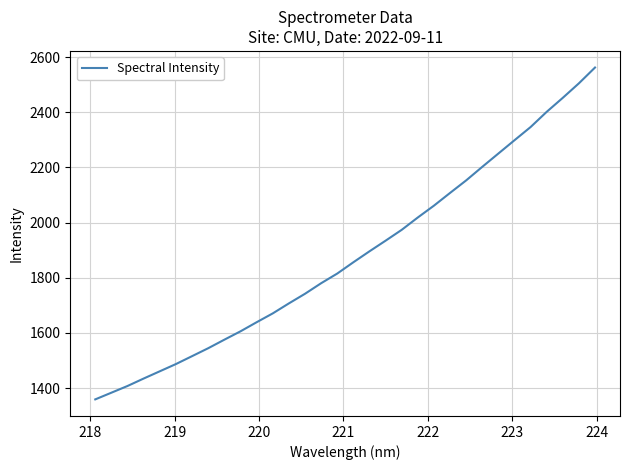

What is the difference between the maximum and minimum values?

1203.0